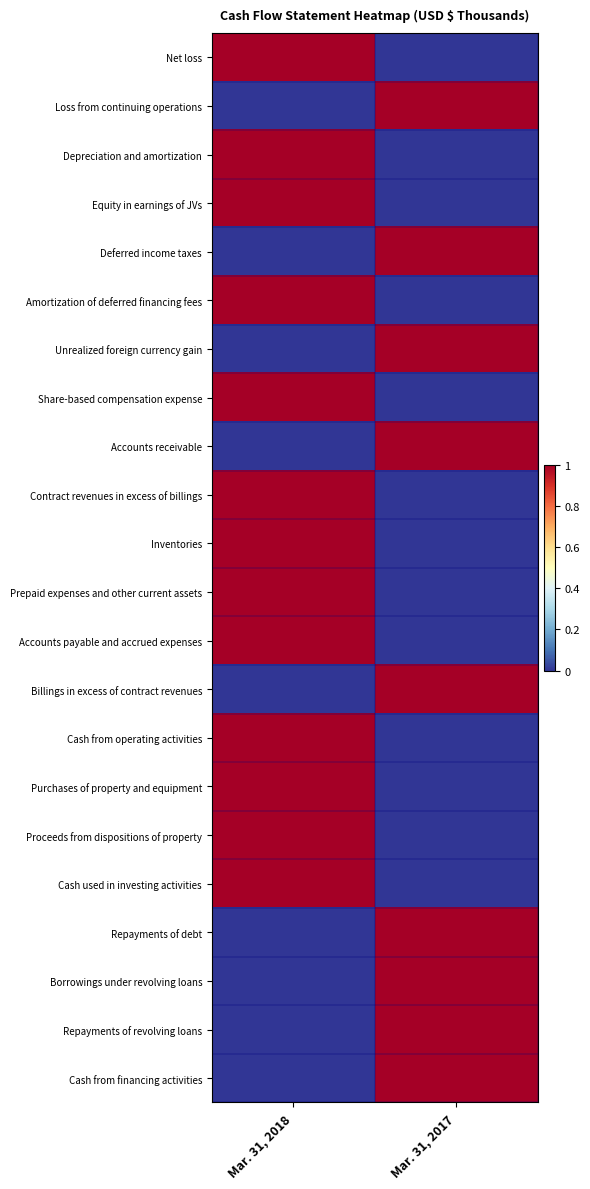

Reading left to right, list all the values displayed in this chart.

Net loss: Mar. 31, 2018=1	Mar. 31, 2017=0
Loss from continuing operations: Mar. 31, 2018=0	Mar. 31, 2017=1
Depreciation and amortization: Mar. 31, 2018=1	Mar. 31, 2017=0
Equity in earnings of JVs: Mar. 31, 2018=1	Mar. 31, 2017=0
Deferred income taxes: Mar. 31, 2018=0	Mar. 31, 2017=1
Amortization of deferred financing fees: Mar. 31, 2018=1	Mar. 31, 2017=0
Unrealized foreign currency gain: Mar. 31, 2018=0	Mar. 31, 2017=1
Share-based compensation expense: Mar. 31, 2018=1	Mar. 31, 2017=0
Accounts receivable: Mar. 31, 2018=0	Mar. 31, 2017=1
Contract revenues in excess of billings: Mar. 31, 2018=1	Mar. 31, 2017=0
Inventories: Mar. 31, 2018=1	Mar. 31, 2017=0
Prepaid expenses and other current assets: Mar. 31, 2018=1	Mar. 31, 2017=0
Accounts payable and accrued expenses: Mar. 31, 2018=1	Mar. 31, 2017=0
Billings in excess of contract revenues: Mar. 31, 2018=0	Mar. 31, 2017=1
Cash from operating activities: Mar. 31, 2018=1	Mar. 31, 2017=0
Purchases of property and equipment: Mar. 31, 2018=1	Mar. 31, 2017=0
Proceeds from dispositions of property: Mar. 31, 2018=1	Mar. 31, 2017=0
Cash used in investing activities: Mar. 31, 2018=1	Mar. 31, 2017=0
Repayments of debt: Mar. 31, 2018=0	Mar. 31, 2017=1
Borrowings under revolving loans: Mar. 31, 2018=0	Mar. 31, 2017=1
Repayments of revolving loans: Mar. 31, 2018=0	Mar. 31, 2017=1
Cash from financing activities: Mar. 31, 2018=0	Mar. 31, 2017=1